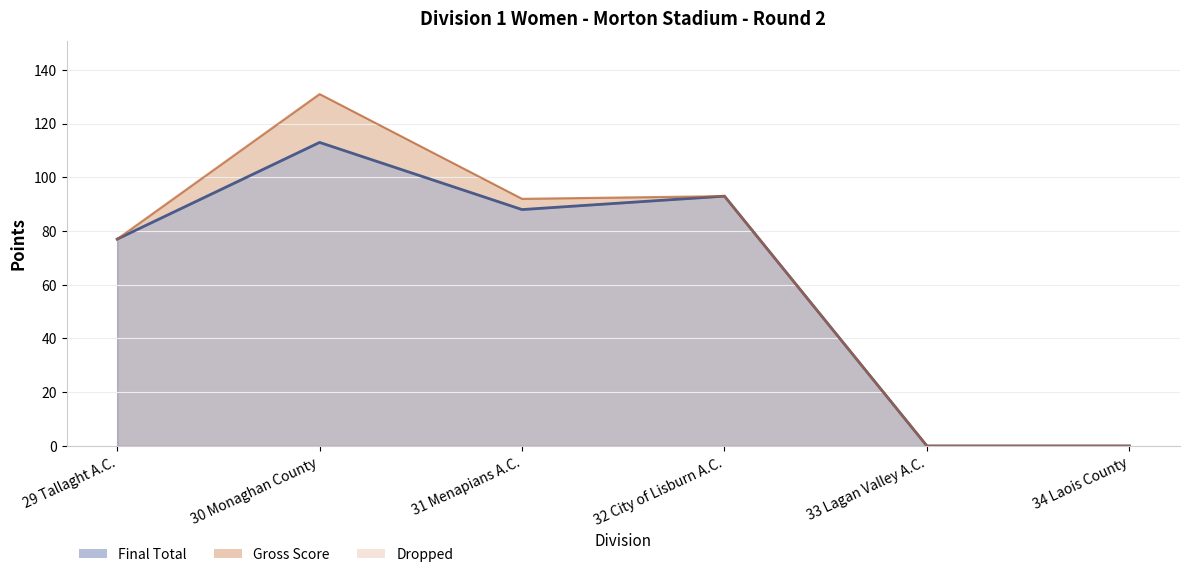

What is the total value across all series at 31 Menapians A.C.?

180